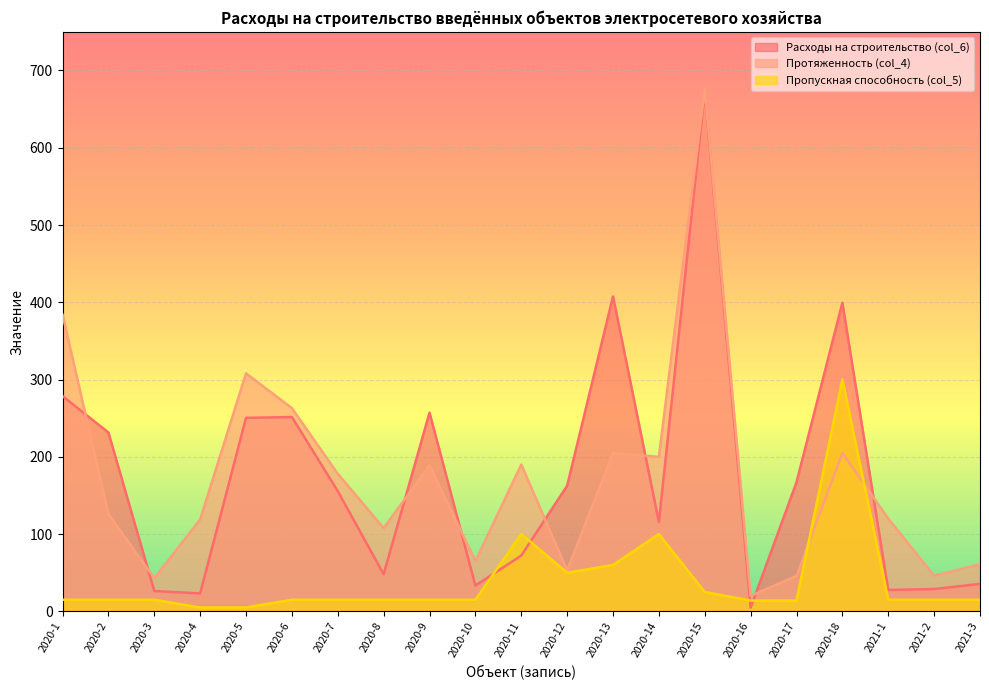

What is the difference between the Протяженность (col_4) values at 2020-3 and 2020-8?

64.7